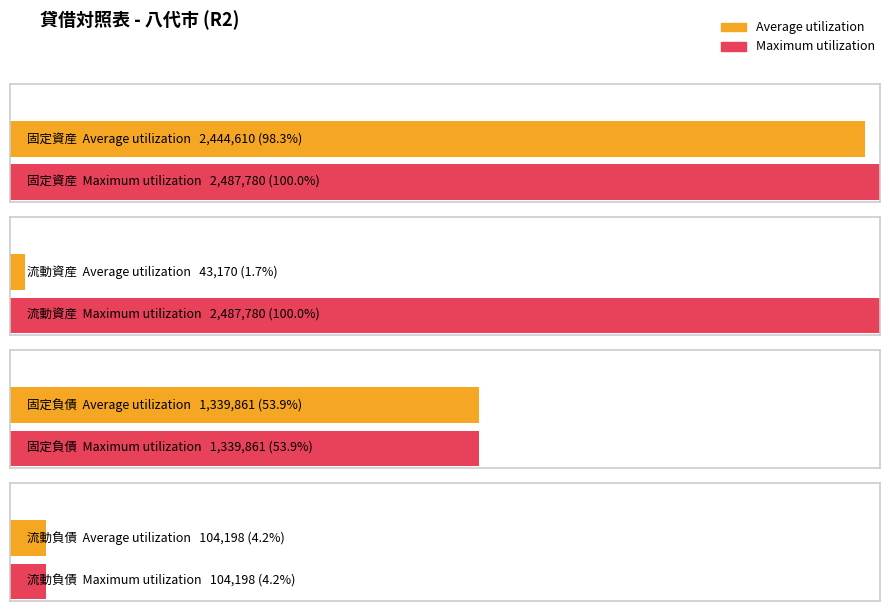

Reading left to right, list all the values displayed in this chart.

Average utilization: 2444610	43170	1339861	104198
Maximum utilization: 2487780	2487780	1339861	104198